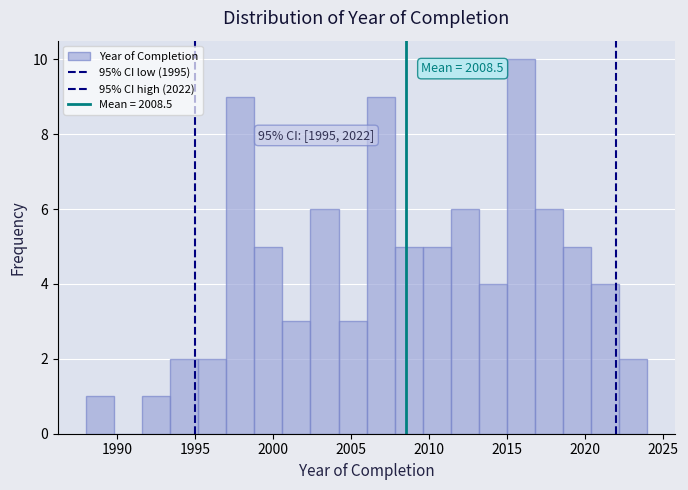

Around what value on the x-axis is the tallest bar? Give the approximate position of its centre, as read against the axis.

2016.0